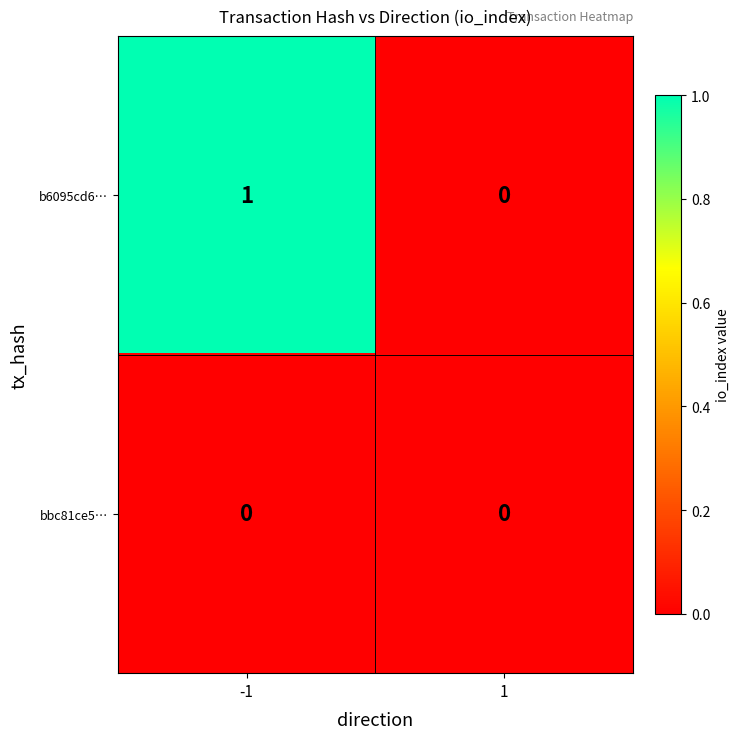

The b6095cd6… series shows -1 at 1. True or false?

False